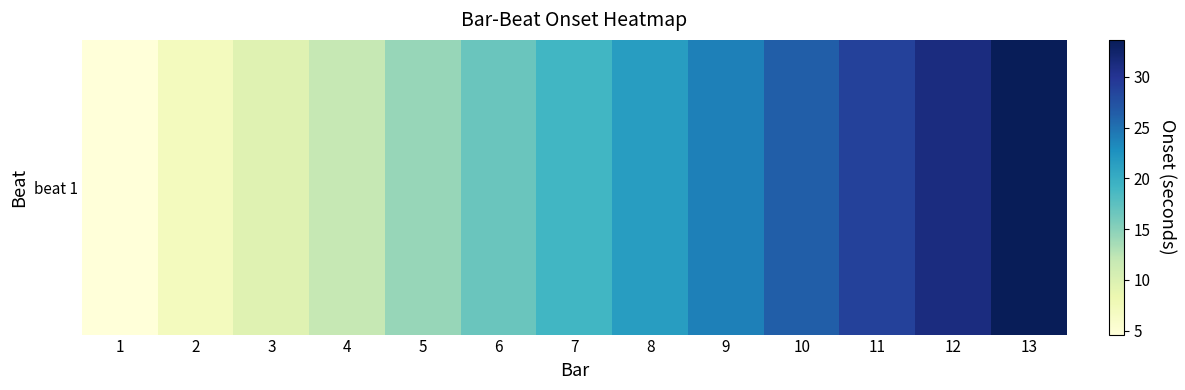

What is the smallest value displayed?

4.6